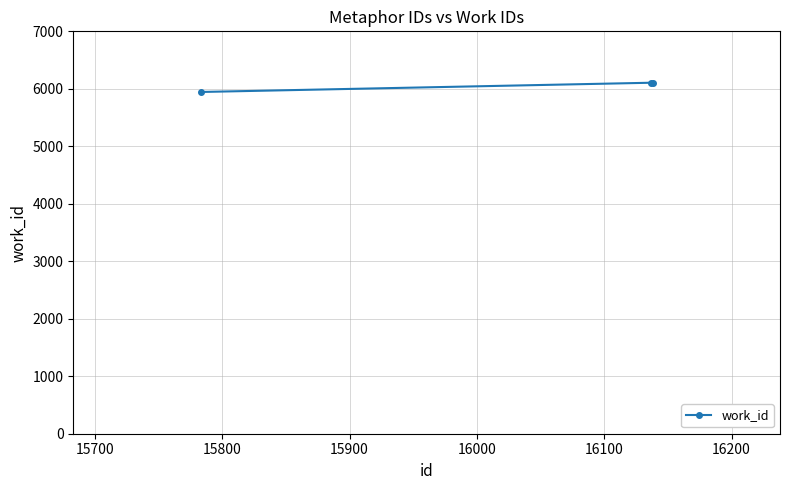

How many lines are shown in the chart?

1